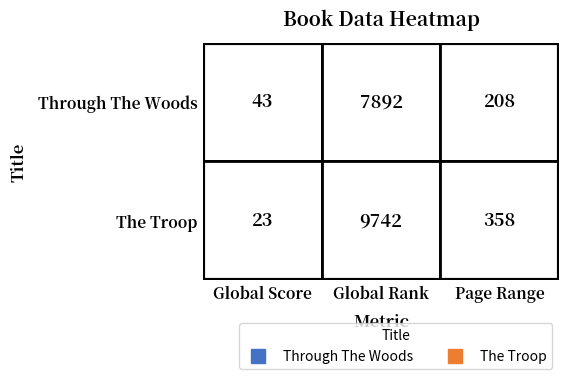

List the labels in order of Through The Woods value, smallest first.

0, 2, 1